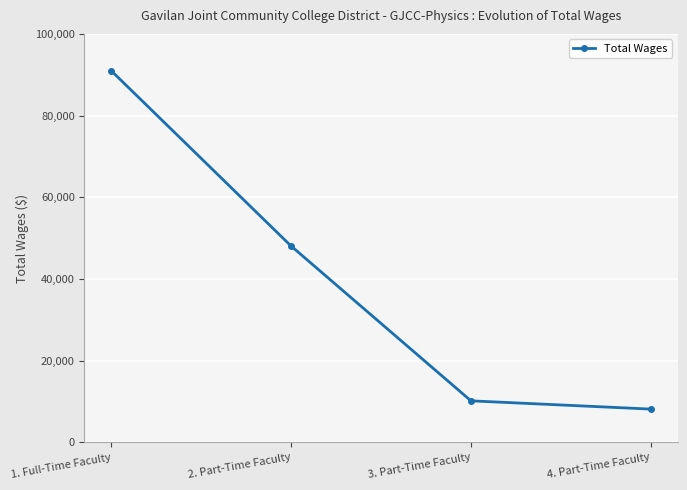

Reading right to left, transcribe all the data shown in this chart.

8140	10163	48037	90928